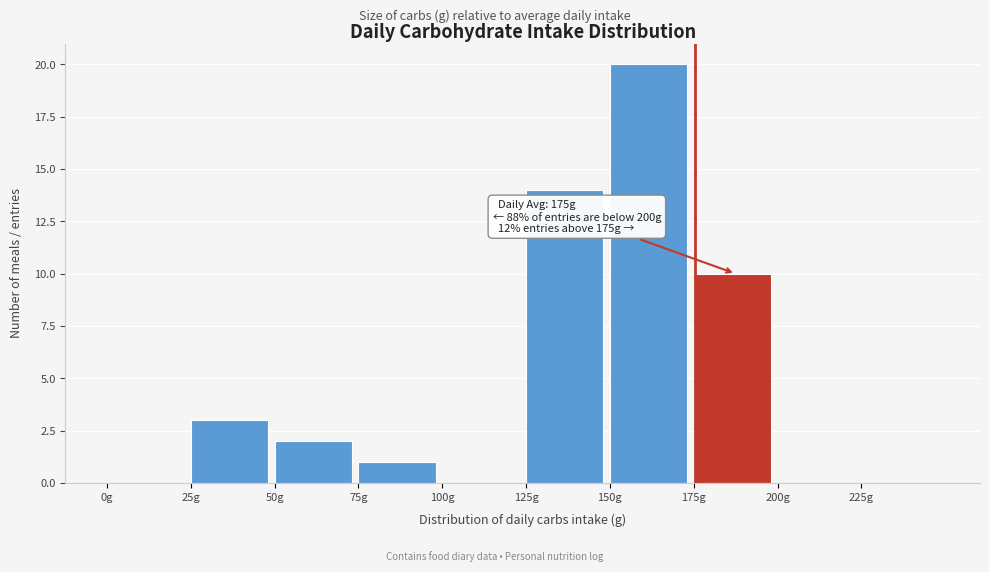

Which range on the x-axis has the tallest bar?

150 to 175